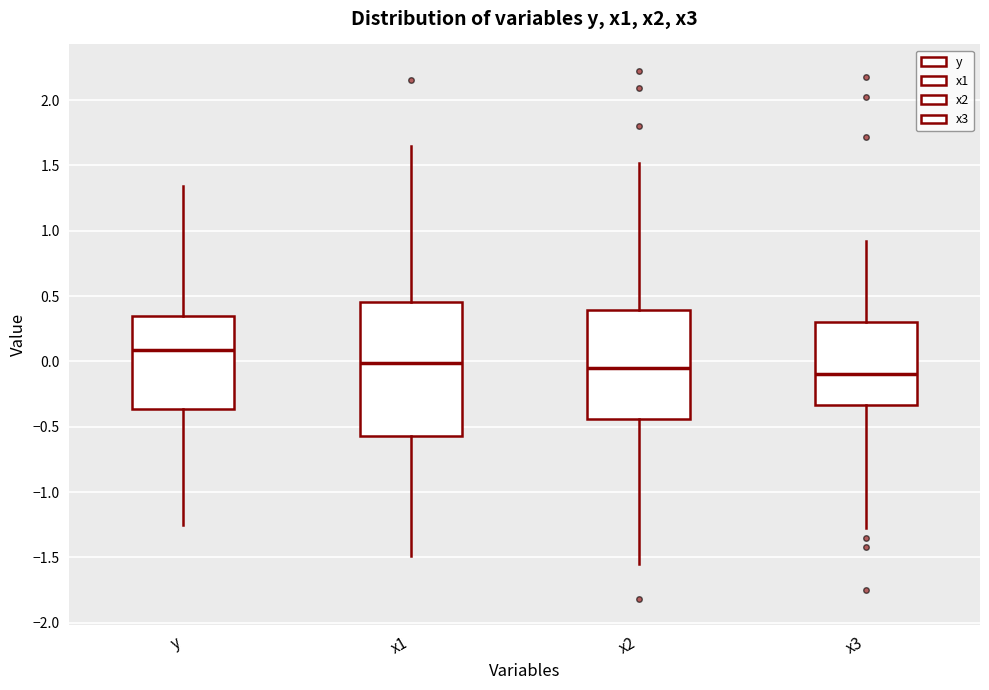

Where does the median line of the box for x2 sit on the y-axis? The values are not printed on the chart, so give them approximately, as read against the axis.

-0.05